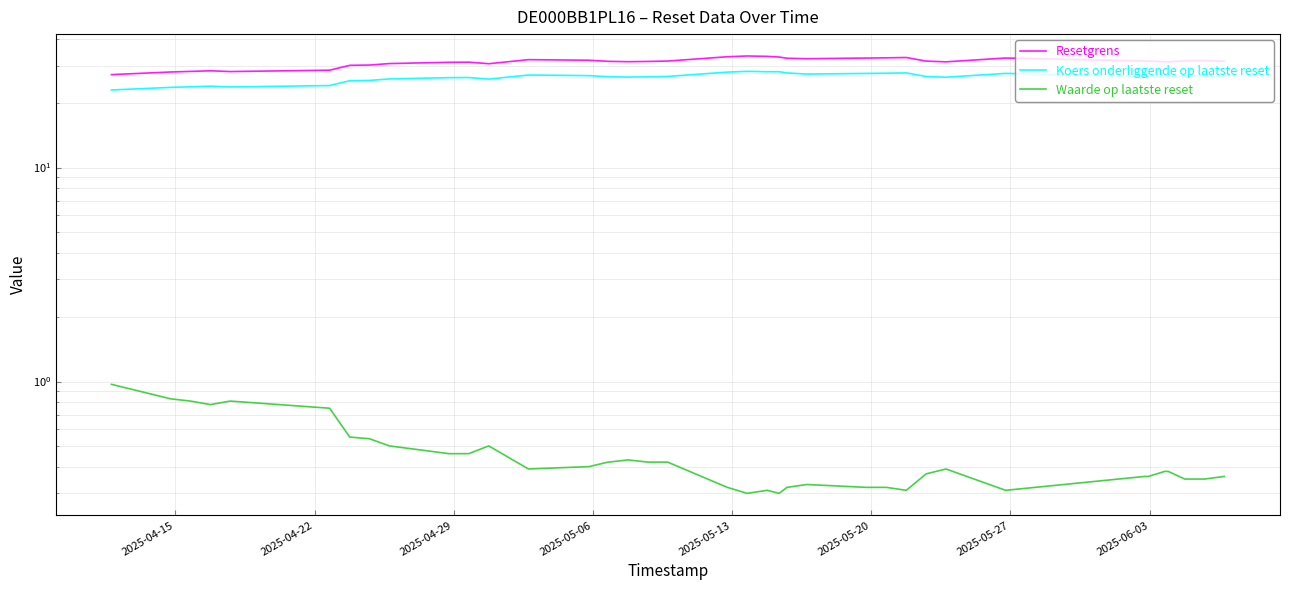

True or false: Waarde op laatste reset and Resetgrens cross at least once.

False